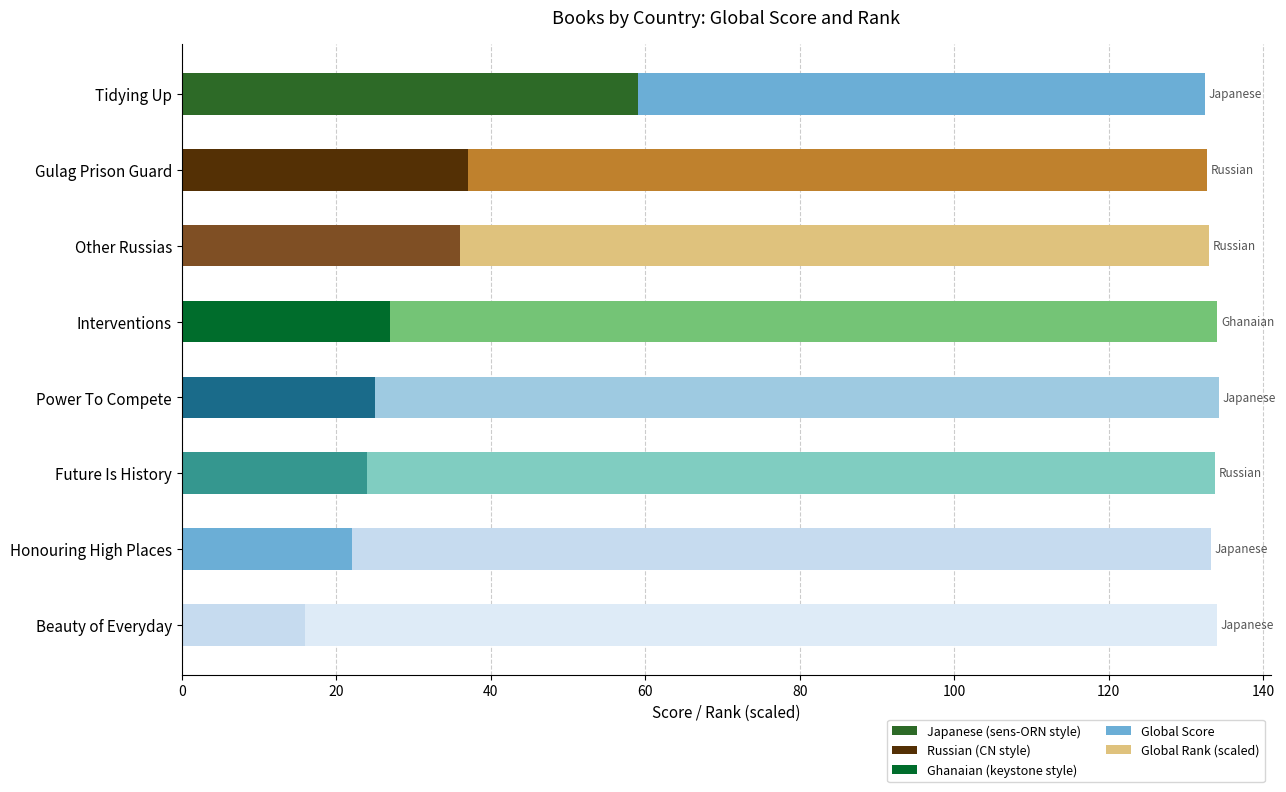

How many values in the Global Score series are below 27?

4